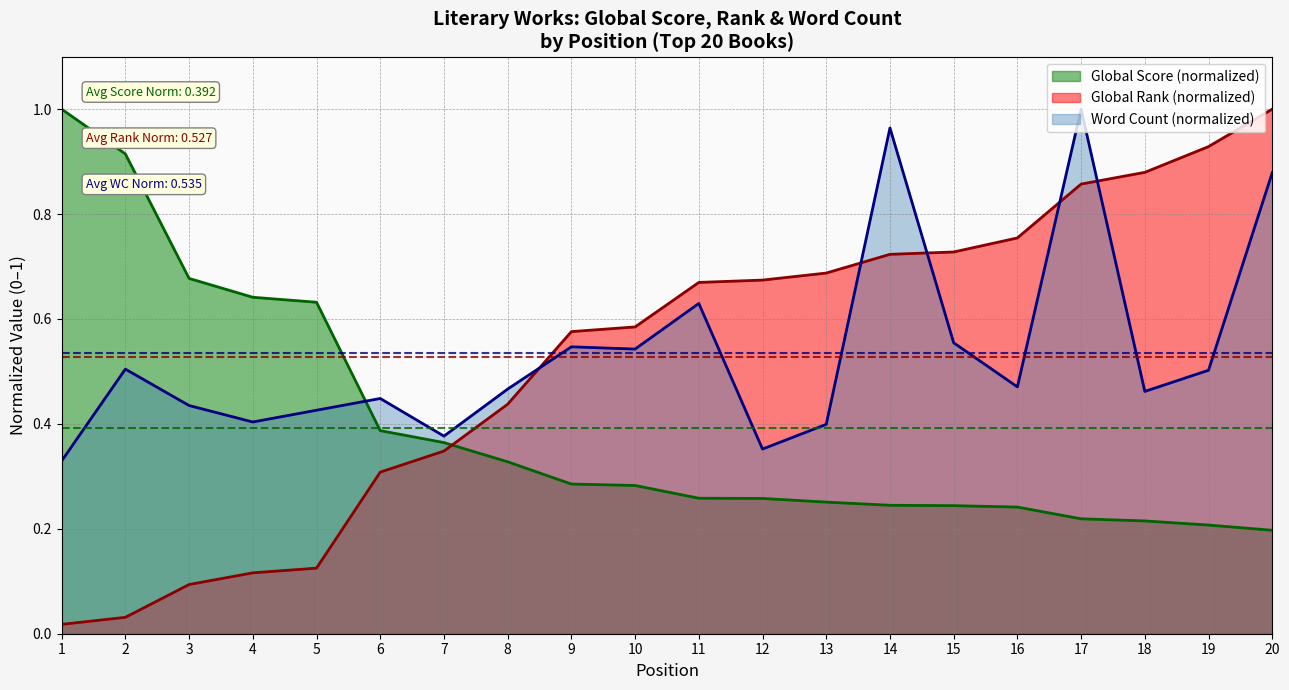

The value of Global Score at 3 is 0.7. True or false?

True